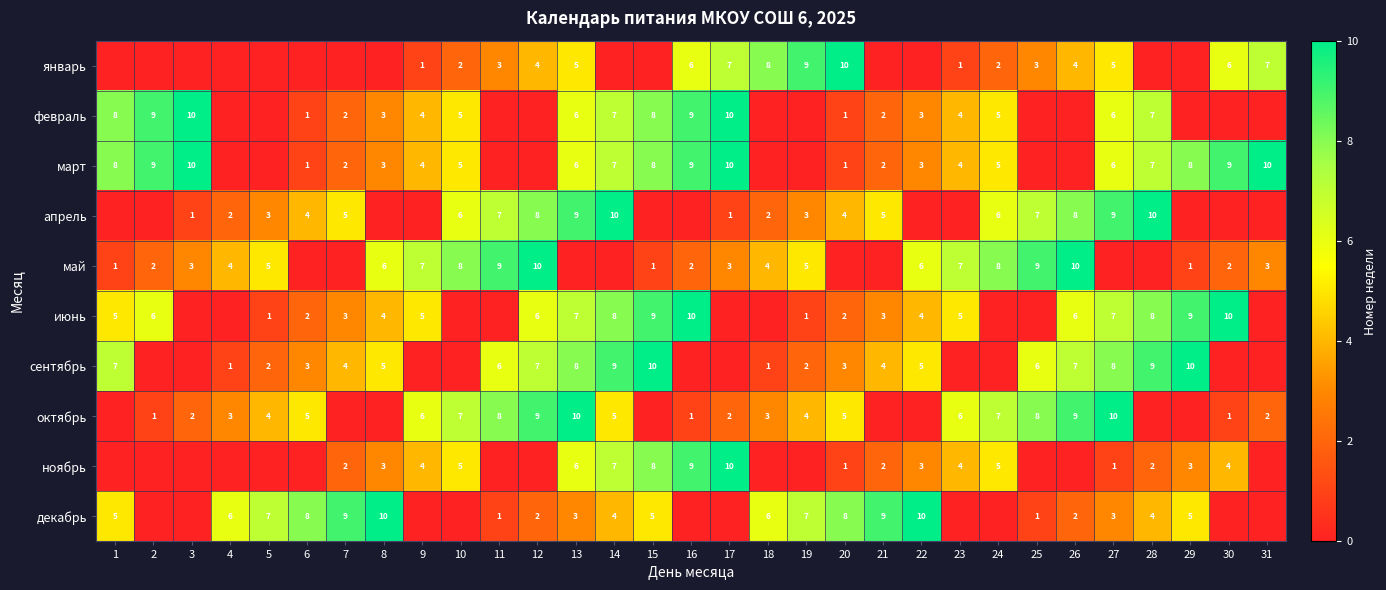

The value of декабрь at 20 is 8. True or false?

True